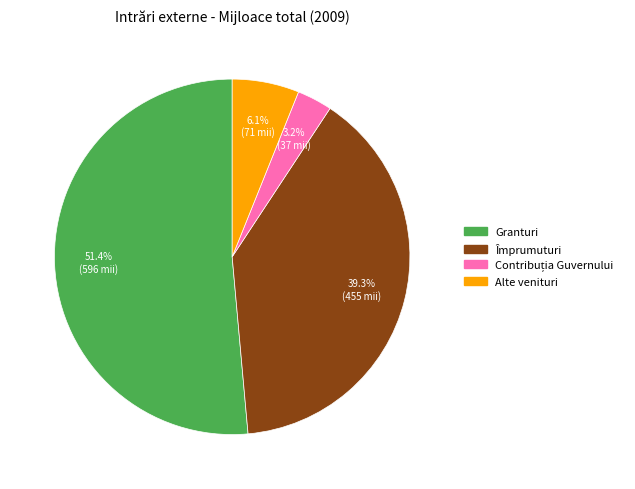

To the nearest percent, what percentage of the pie is Alte venituri?

6%